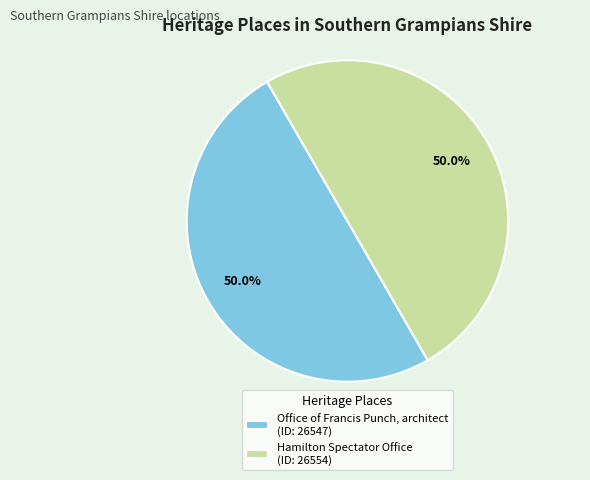

To the nearest percent, what portion does Office of Francis Punch, architect represent?

50%